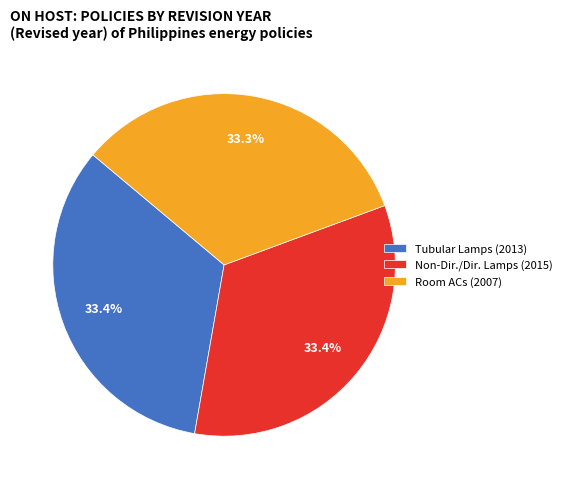

How many slices are in this pie chart?

3